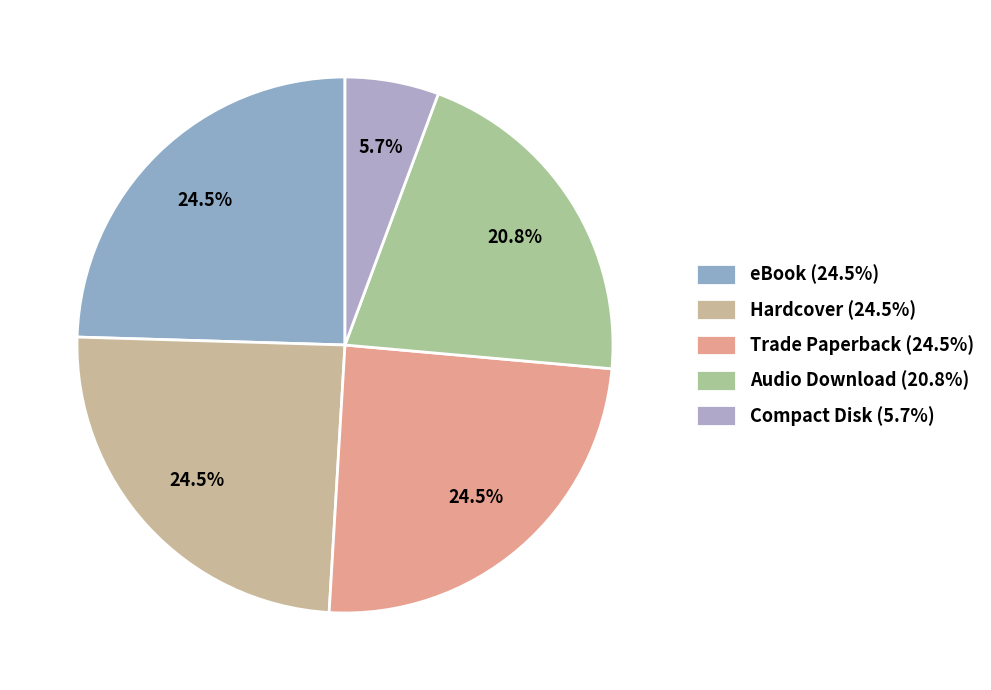

To the nearest percent, what is the average slice percentage?

20%